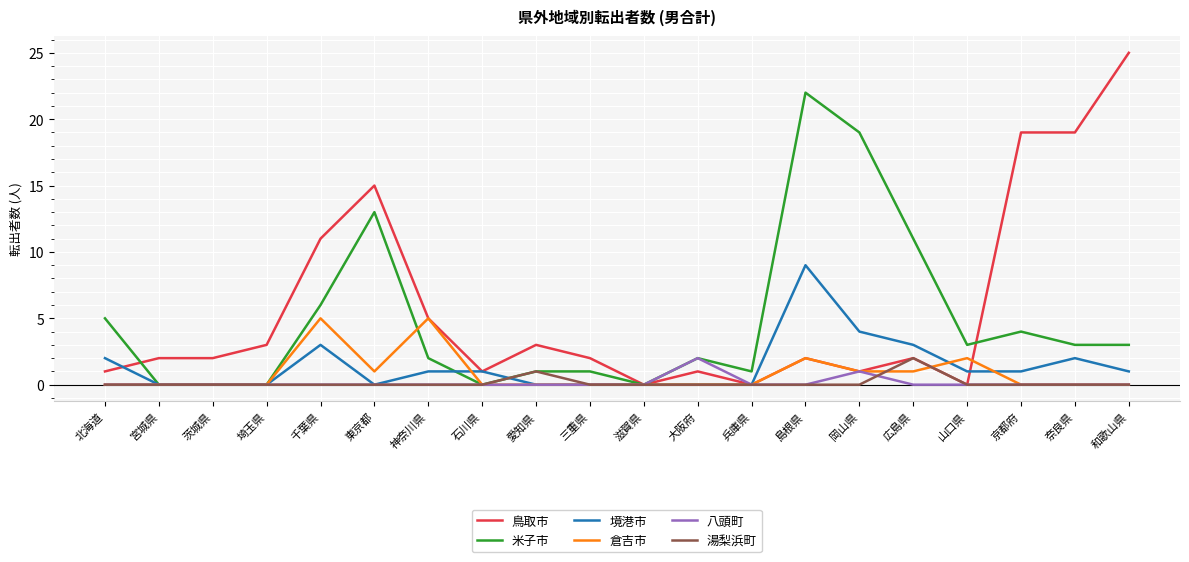

How many lines are shown in the chart?

6